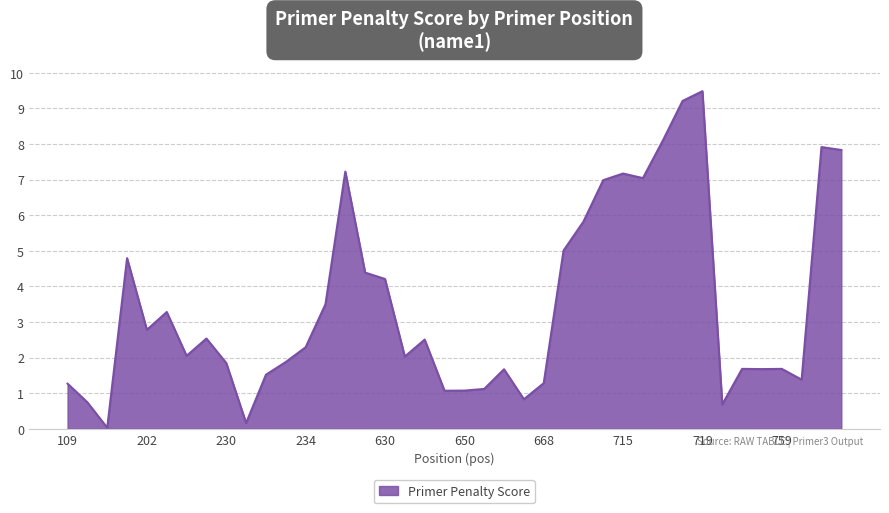

What is the greatest value displayed?

9.5